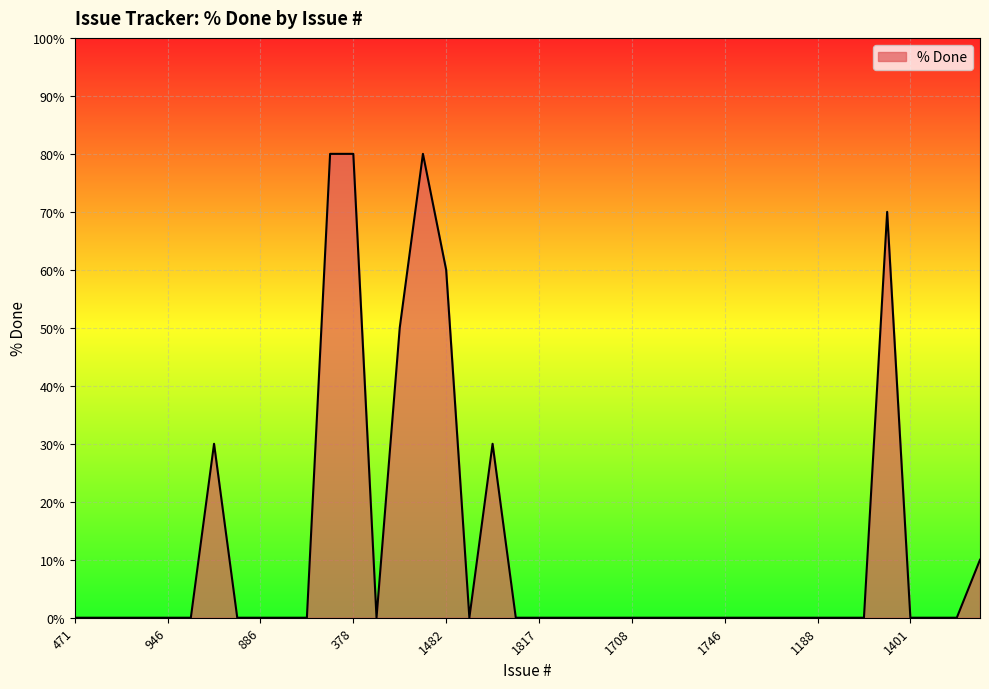

What is the difference between the maximum and minimum values?

80